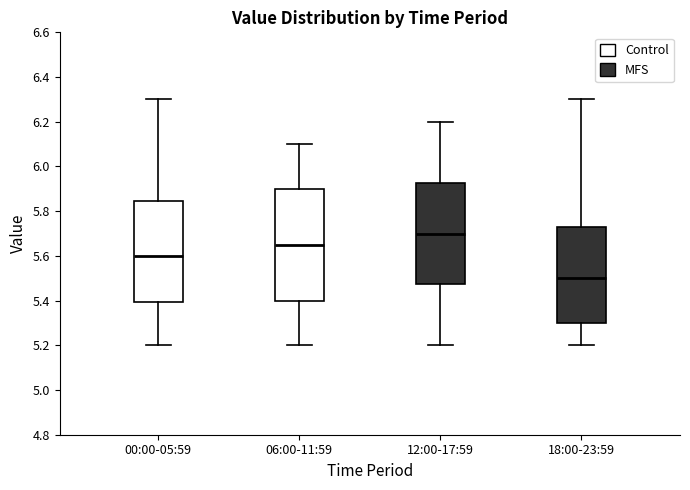

Reading left to right, read every box against the y-axis: the position of its median line, the range the box covers, and the ends of its whiskers. The values are not printed on the chart, so give them approximately, as read against the axis.

00:00-05:59: median 5.60, box 5.40 to 5.84, whiskers 5.20 to 6.30
06:00-11:59: median 5.66, box 5.40 to 5.90, whiskers 5.20 to 6.10
12:00-17:59: median 5.70, box 5.48 to 5.92, whiskers 5.20 to 6.20
18:00-23:59: median 5.50, box 5.30 to 5.74, whiskers 5.20 to 6.30